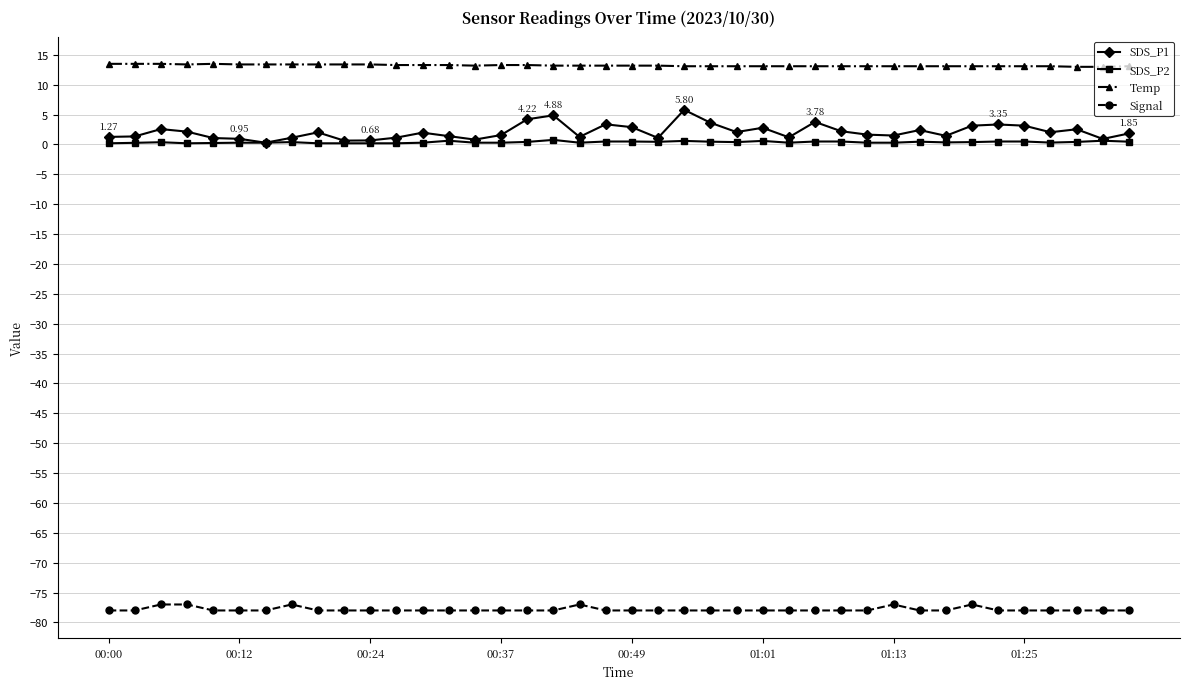

Which series has the largest range (max minus min)?

SDS_P1